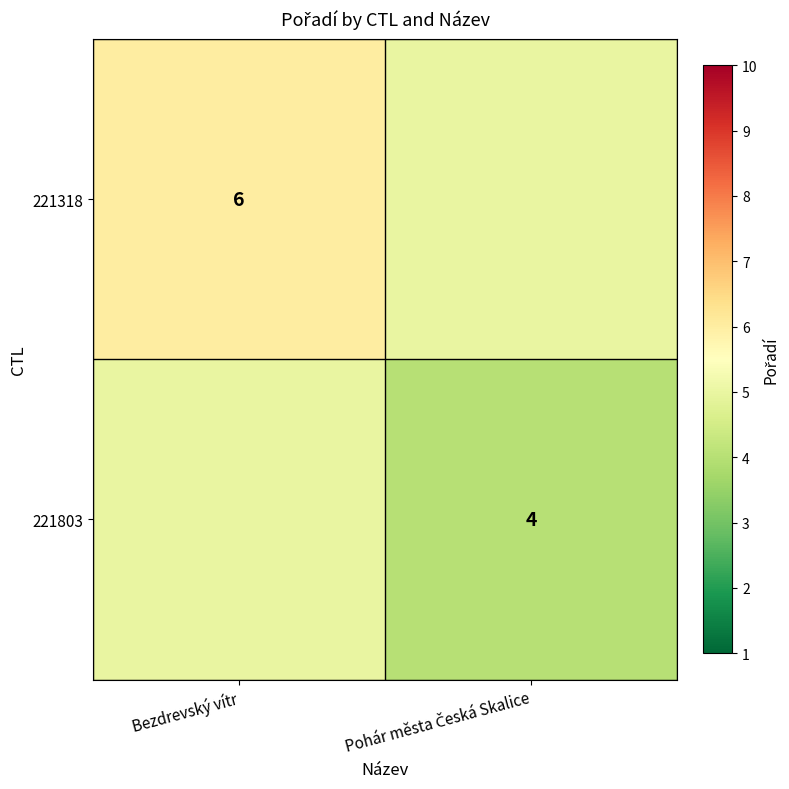

What is the total value across all series at Pohár města Česká Skalice?

9